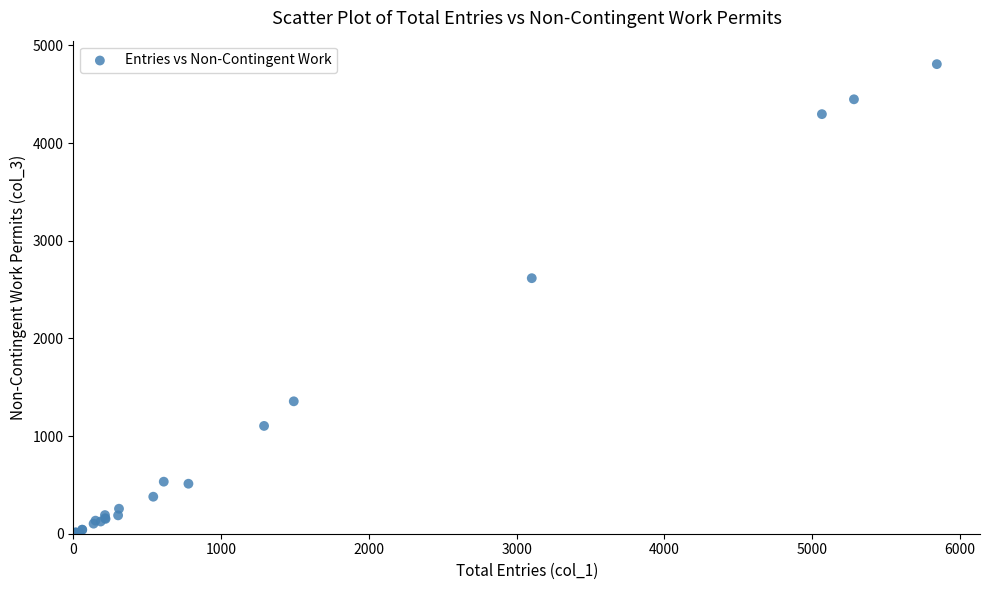

What Y value in the scatter plot is closest to 2404?

2617